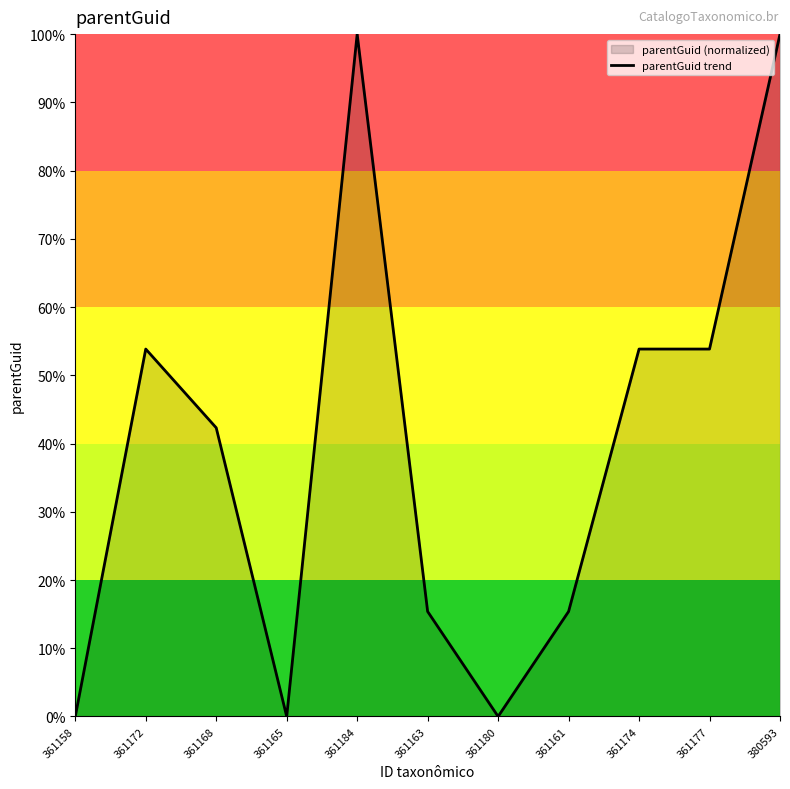

Does the chart have visible grid lines?

No